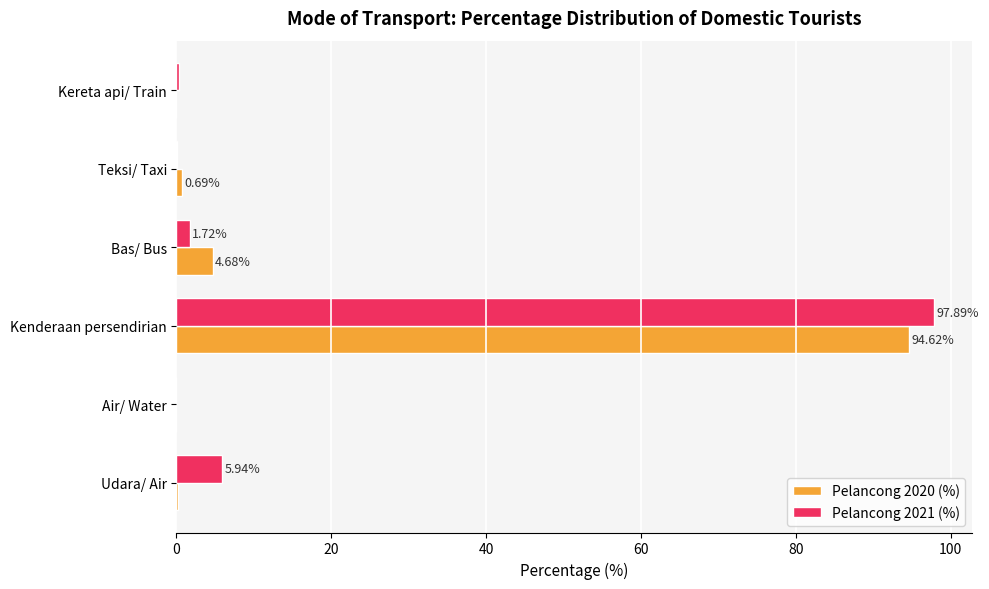

Which series has the largest total across all categories?

Pelancong 2021 (%)